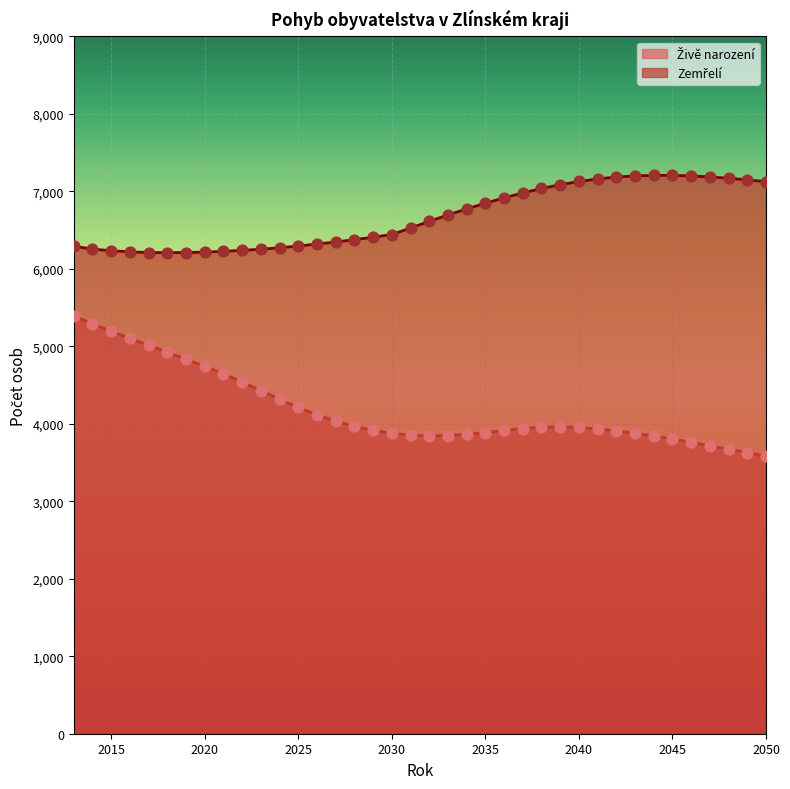

At which category is the sum across all series the highest?

2013